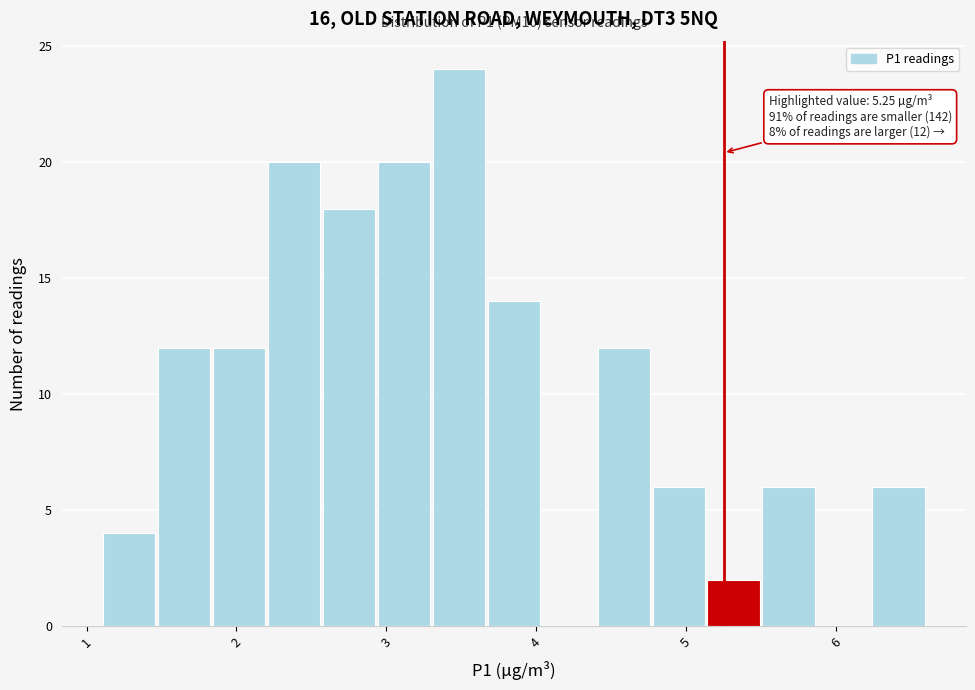

Read against the x-axis, roughly where is the centre of the tallest bar?

3.5